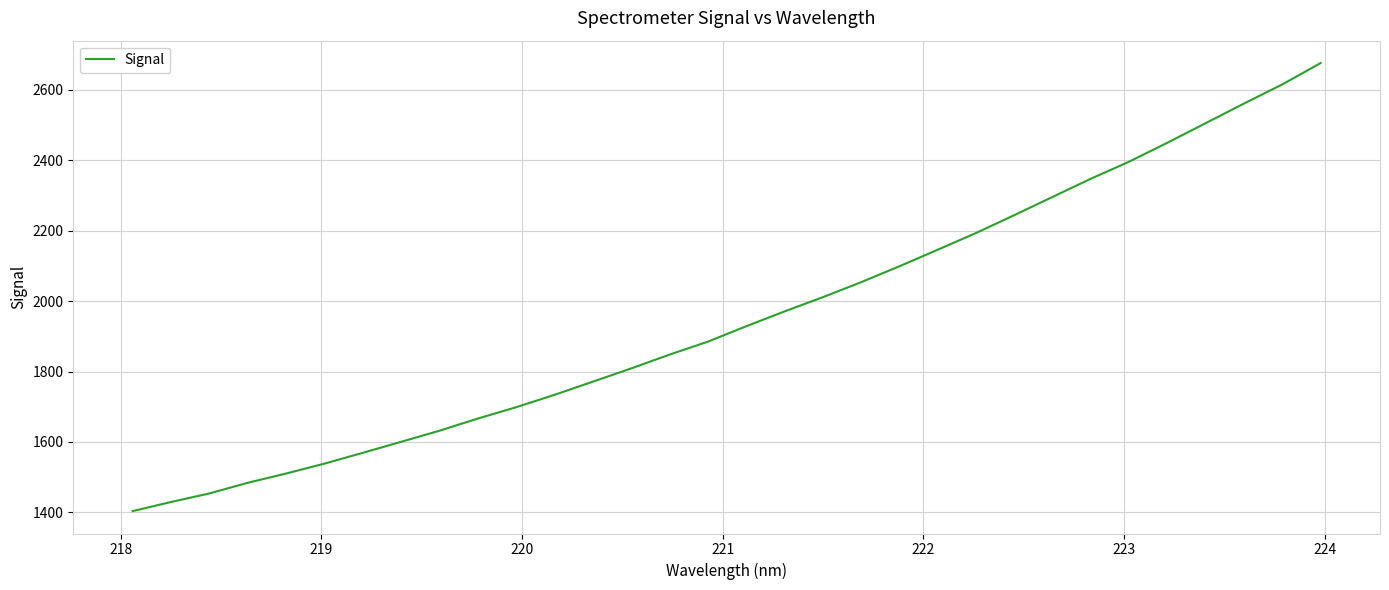

What is the greatest value displayed?

2676.0